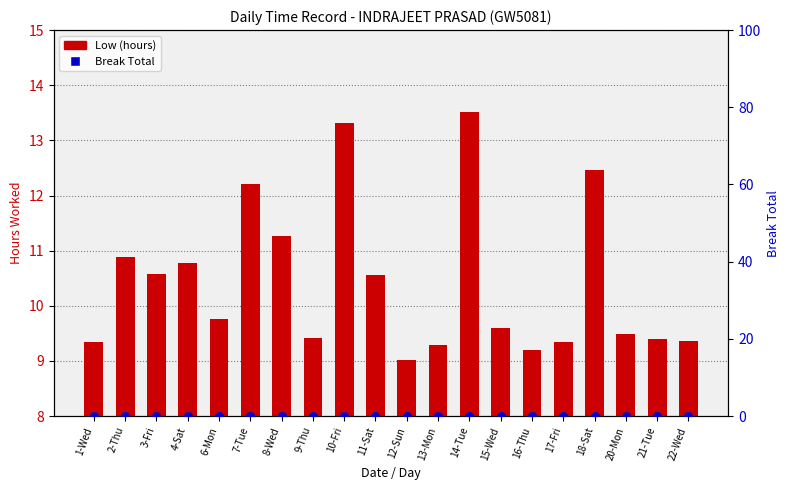

At which category is the sum across all series the highest?

14-Tue